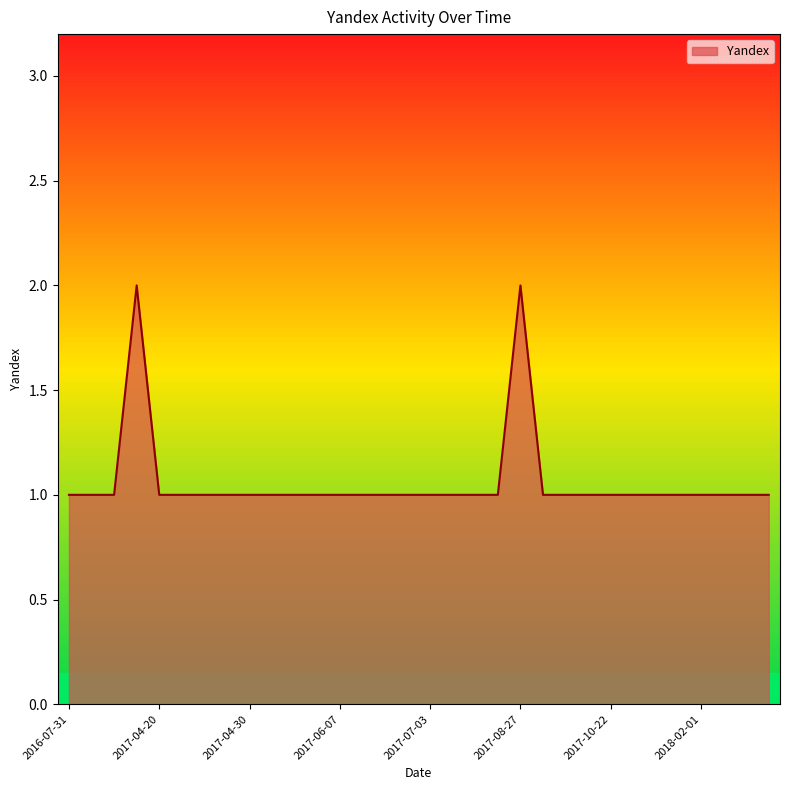

What is the value of the 17th point from the left?

1